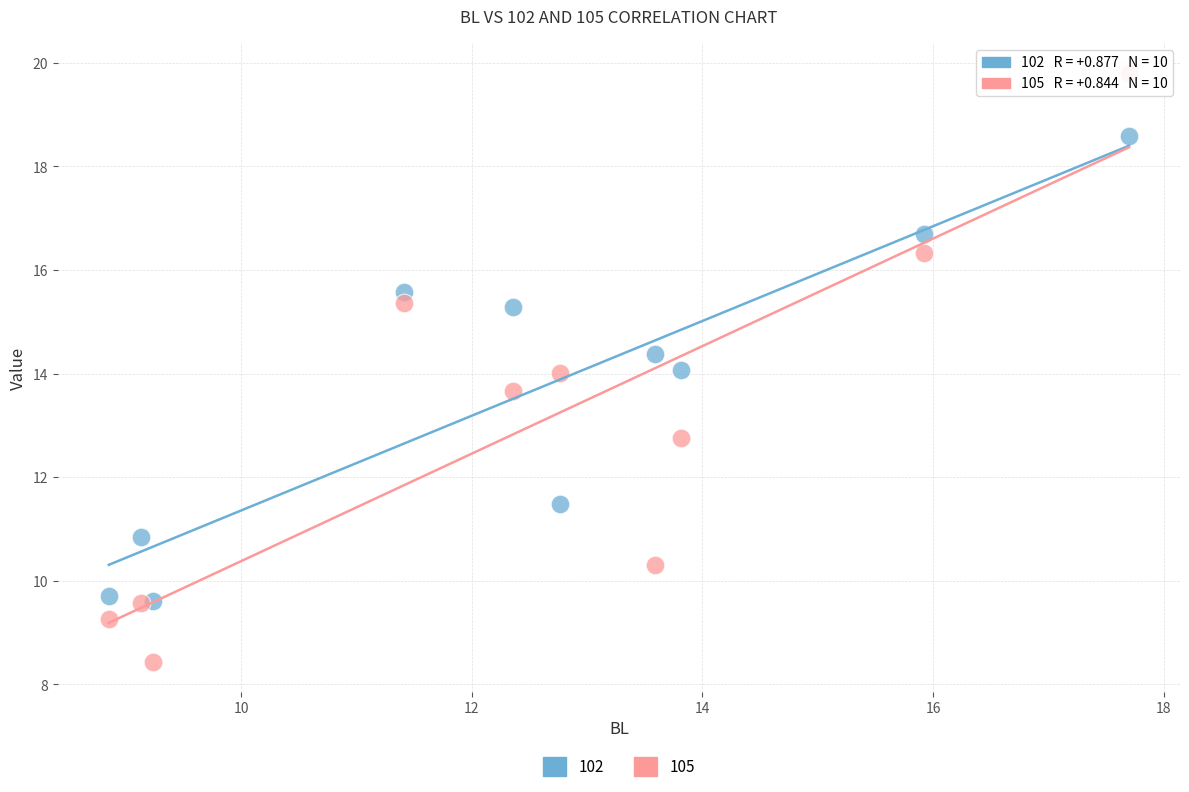

Which series reaches the maximum Y coordinate?

105